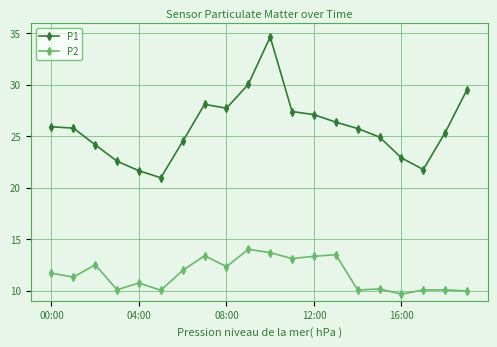

How many values in the P2 series exceed 11?

11